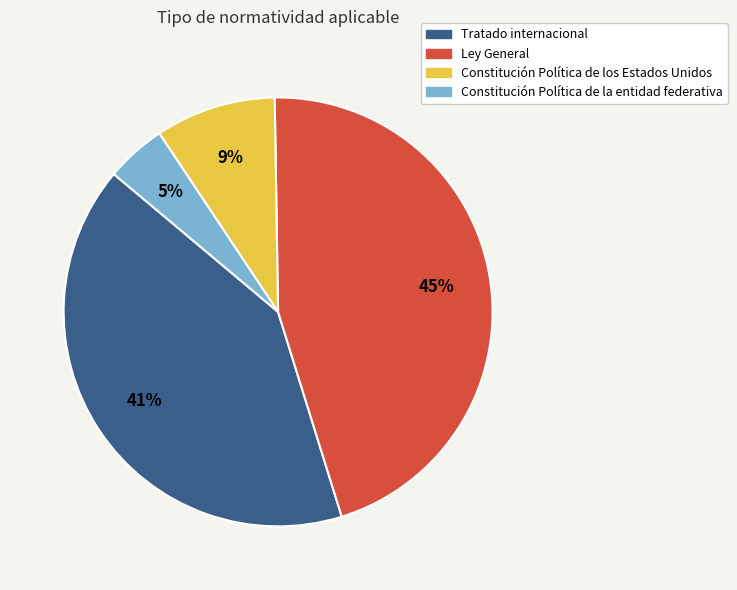

To the nearest percent, what is the average slice percentage?

25%